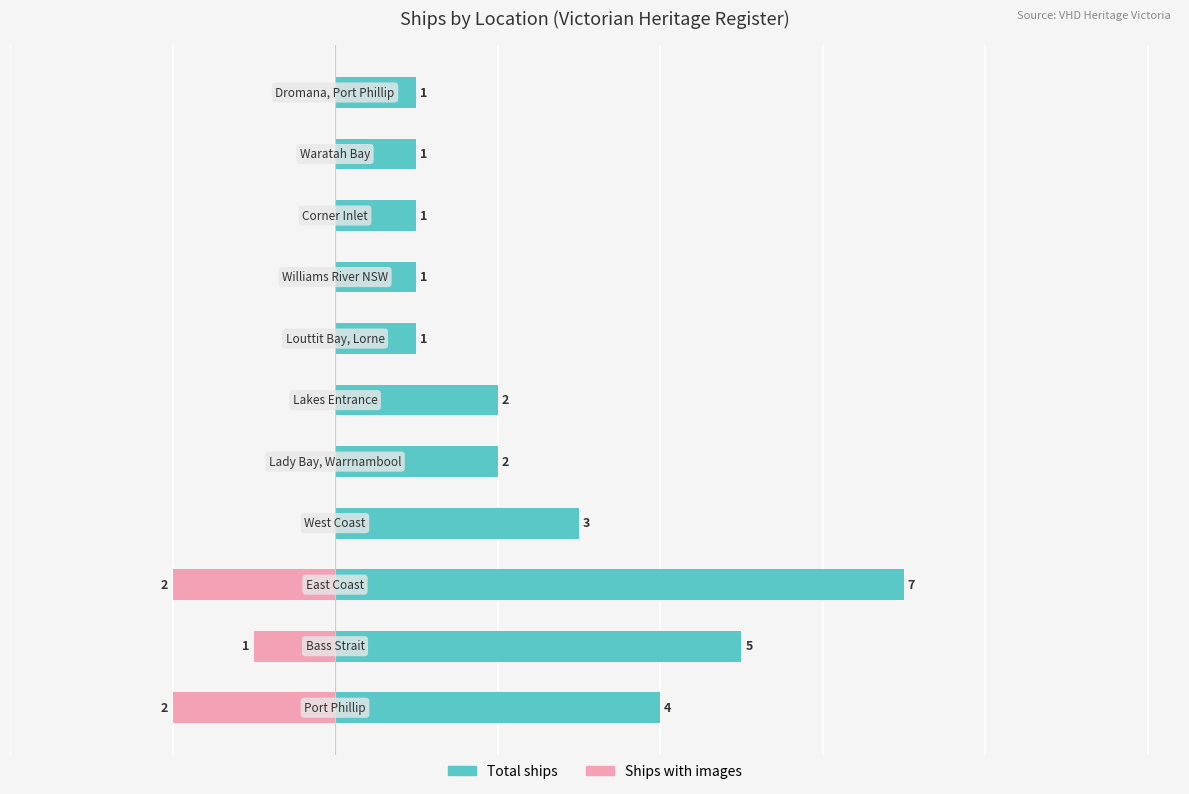

What is the difference between the highest and lowest values at 6?

1